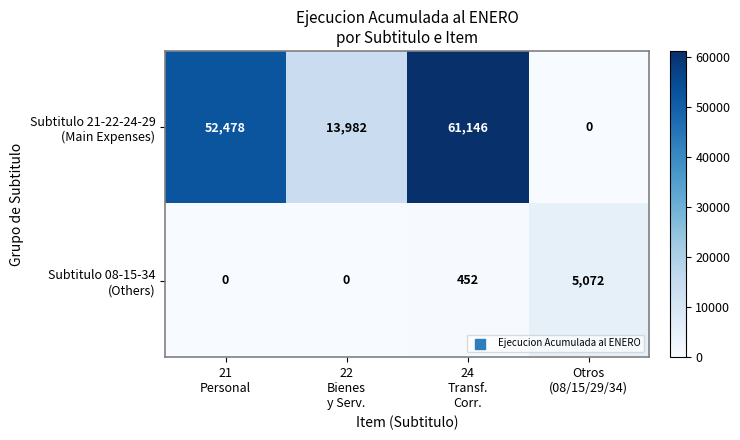

What is the maximum value shown in the chart?

61146